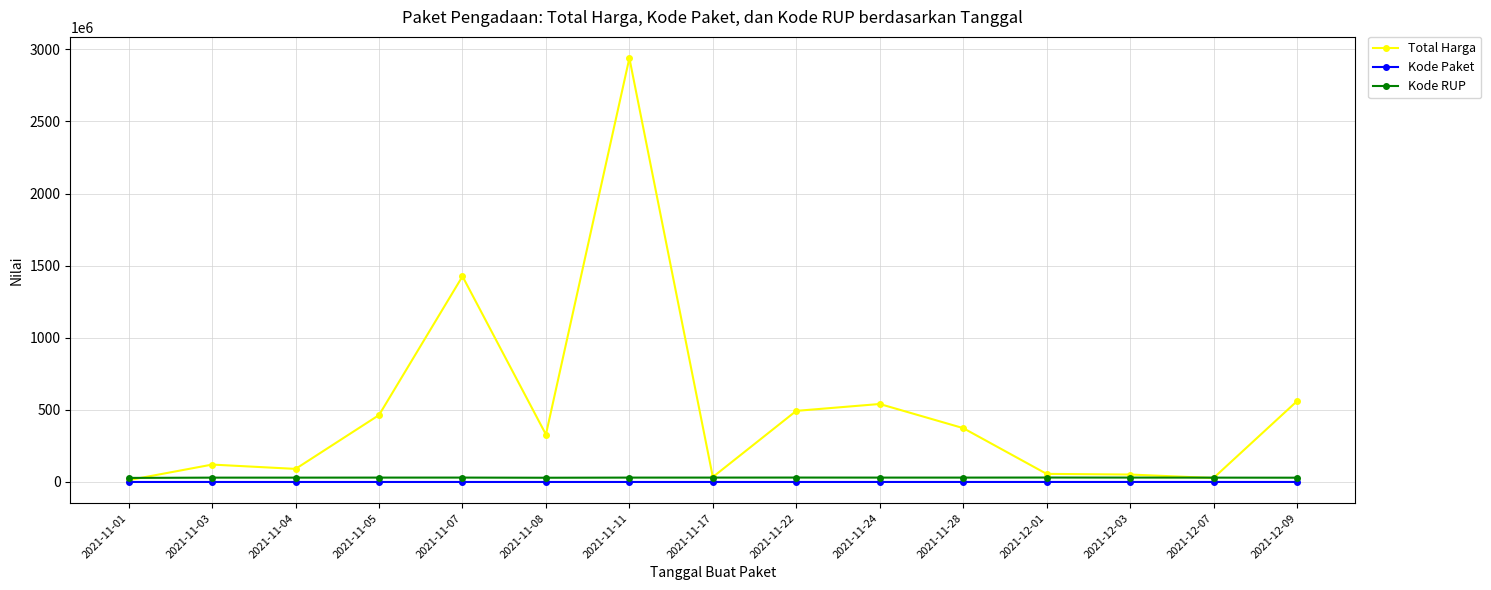

What is the greatest value displayed?

2938963240.0